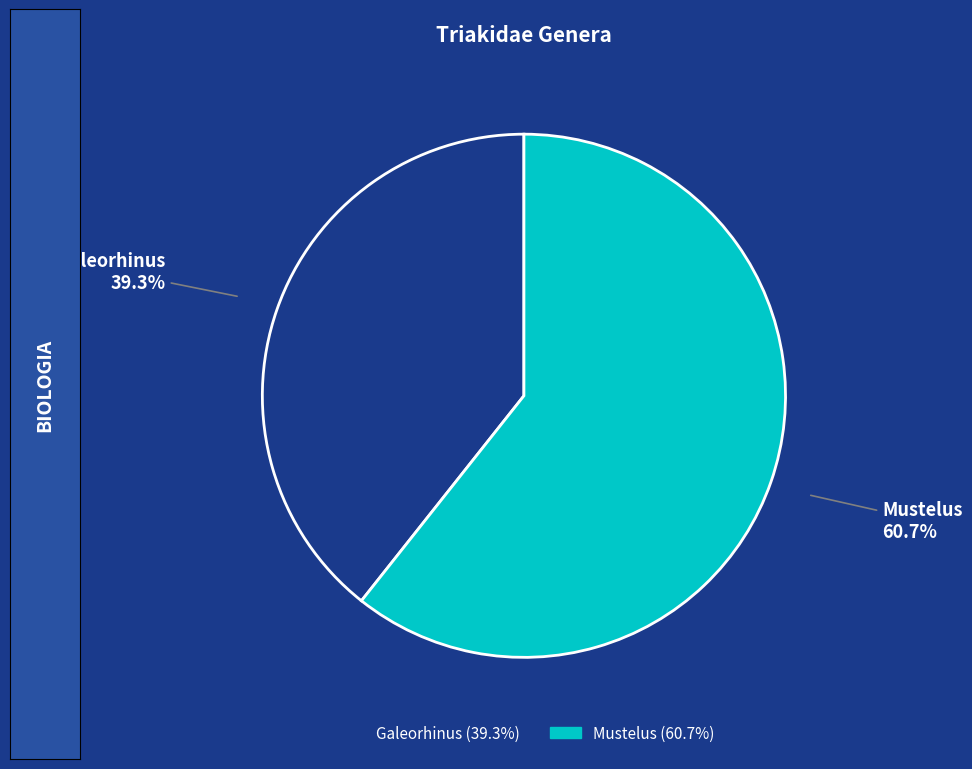

Approximately how many times larger is the value at Mustelus compared to Galeorhinus?

1.5